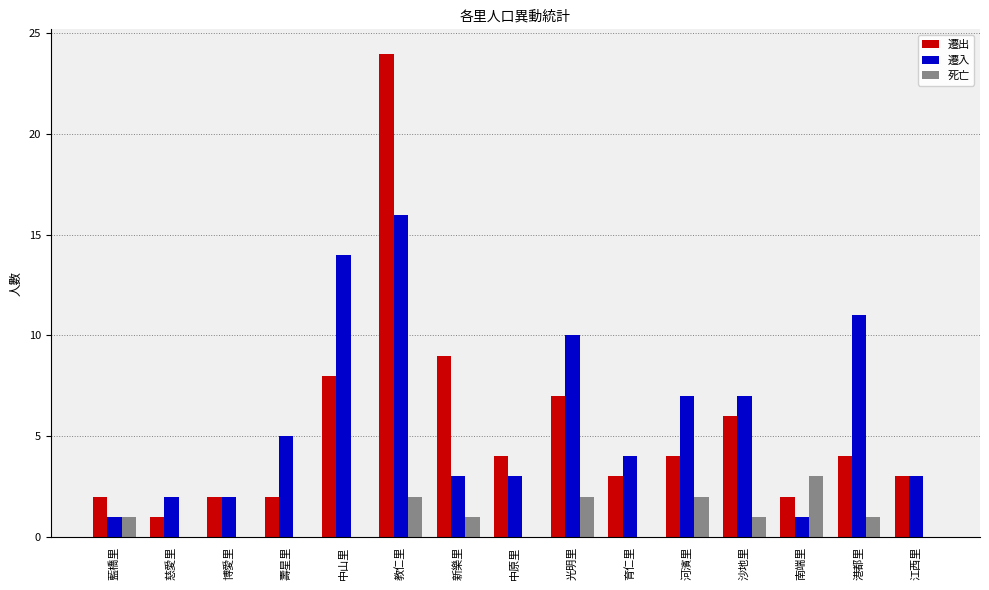

What is the maximum value for 遷入?

16